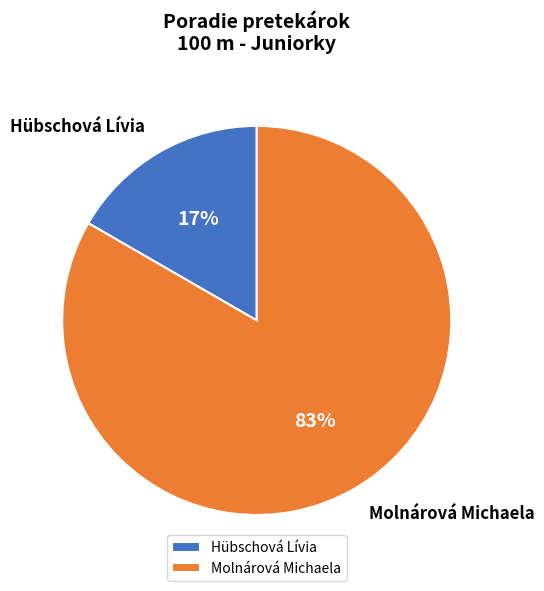

Which has a higher value, Molnárová Michaela or Hübschová Lívia?

Molnárová Michaela